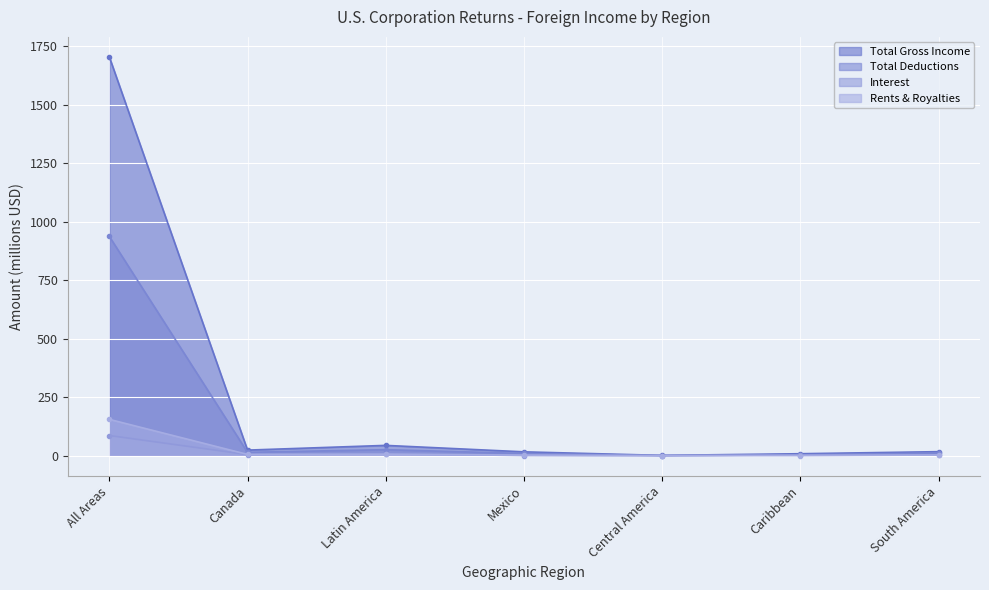

How many lines are shown in the chart?

4